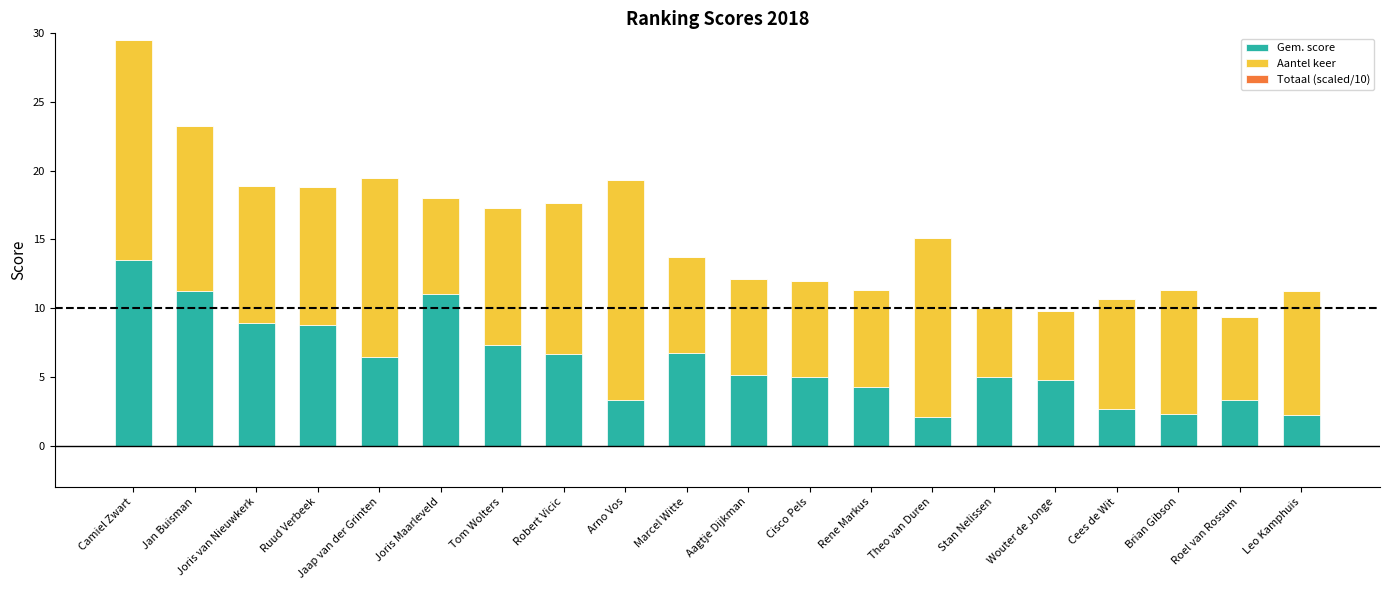

True or false: Gem. score has a value of 1.0 at Roel van Rossum.

False